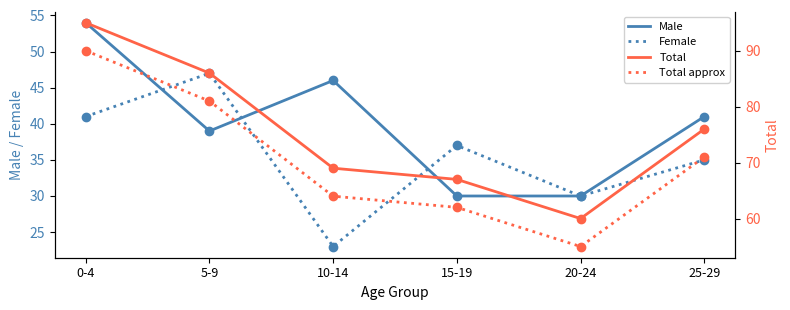

Reading right to left, what are all the values shown in this chart?

Male: 41	30	30	46	39	54
Female: 35	30	37	23	47	41
Total (right): 76	60	67	69	86	95
Total approx (right): 71	55	62	64	81	90